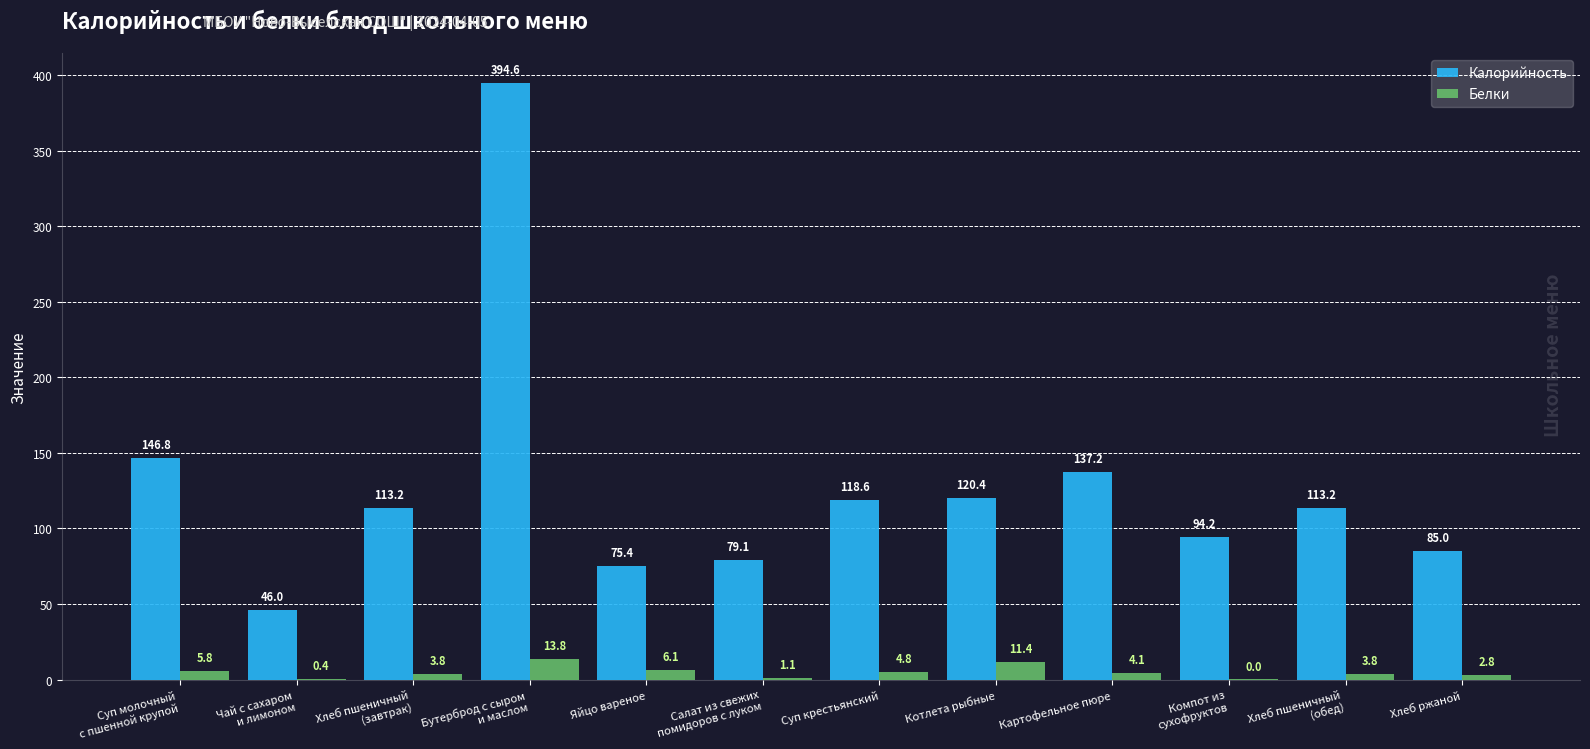

What is the sum of the Белки values at Салат из свежих
помидоров с луком and Хлеб пшеничный
(обед)?

4.9